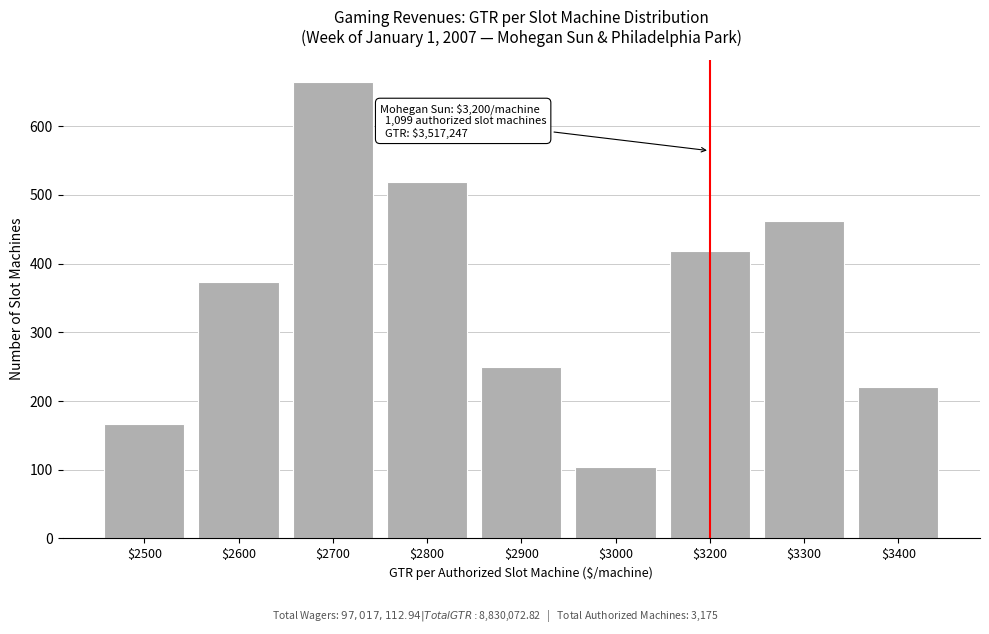

Reading left to right, list all the values displayed in this chart.

166	374	664	519	249	104	418	462	220